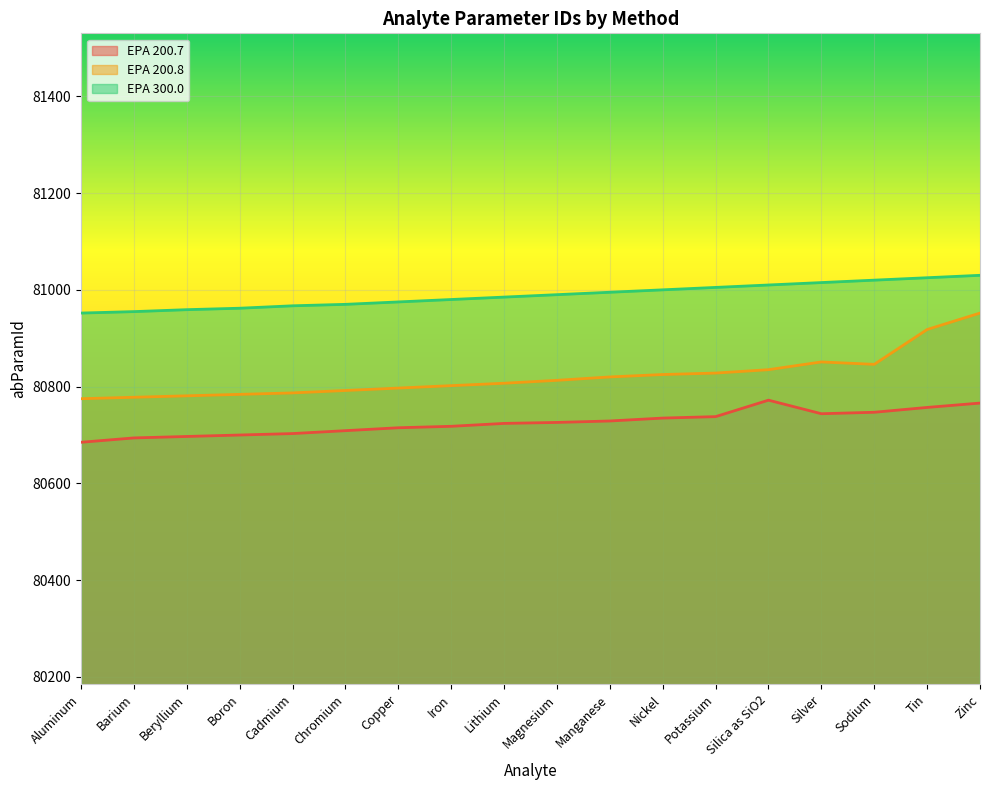

How many interior local valleys does the EPA 200.8 series have?

1